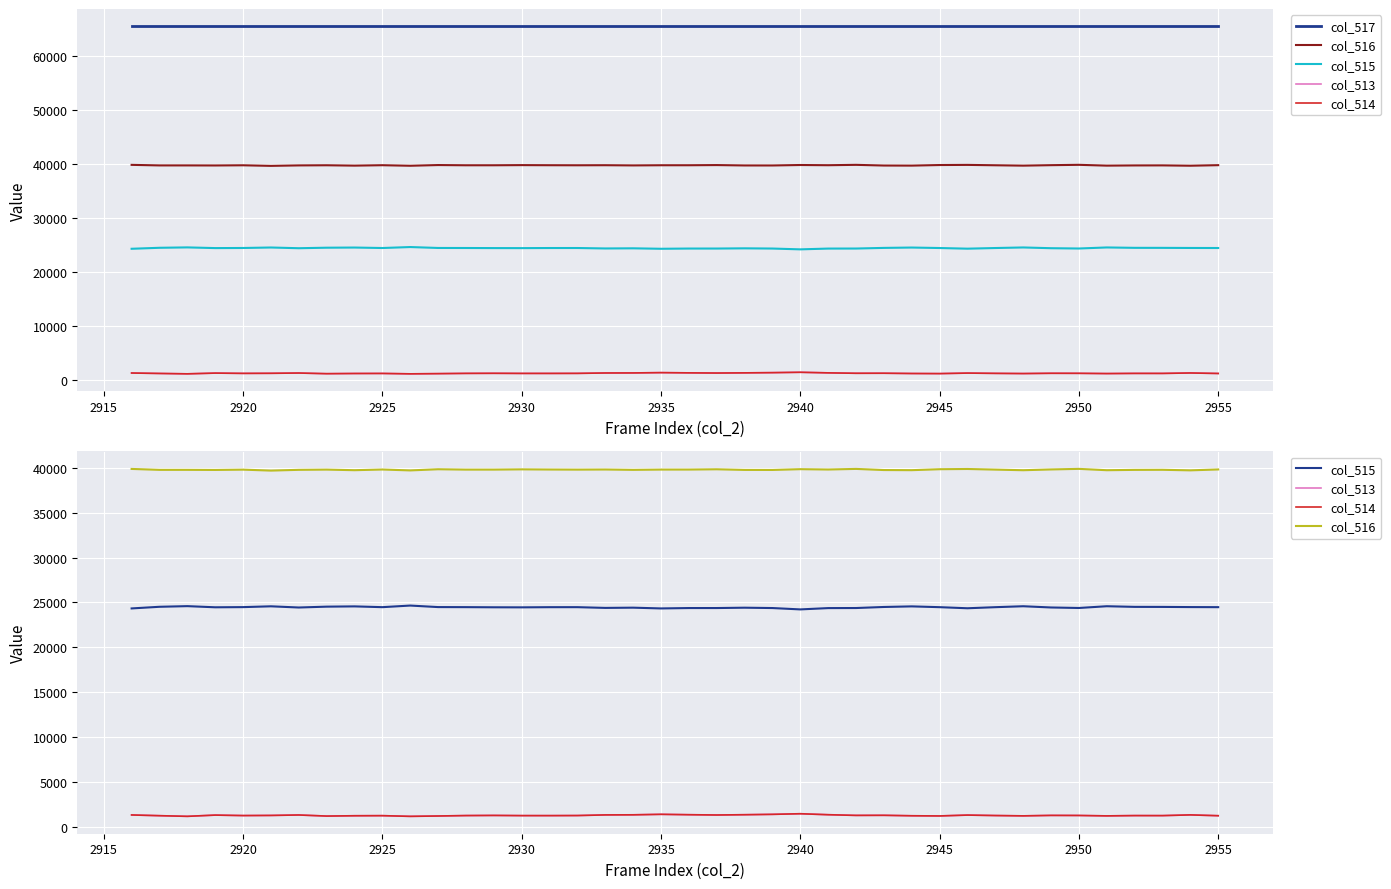

What is the sum of all col_514 values?

51006